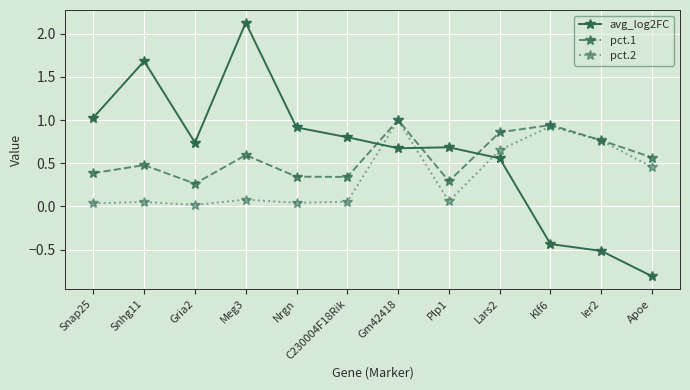

Is the value of avg_log2FC at Snhg11 greater than the value of pct.1 at Snhg11?

Yes